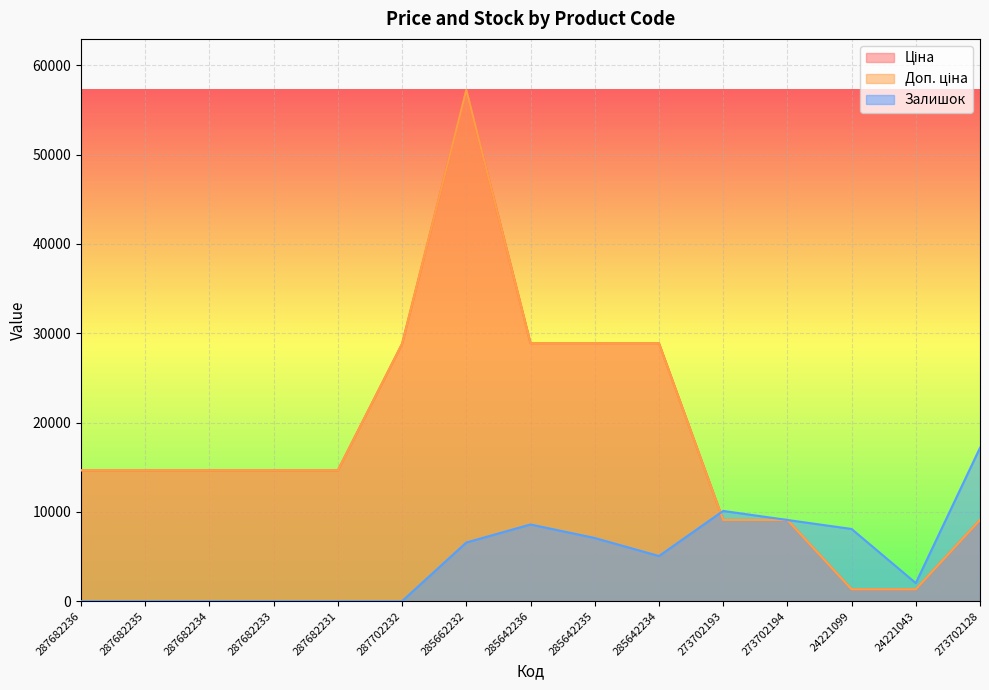

What is the maximum value for Доп. ціна?

57235.5